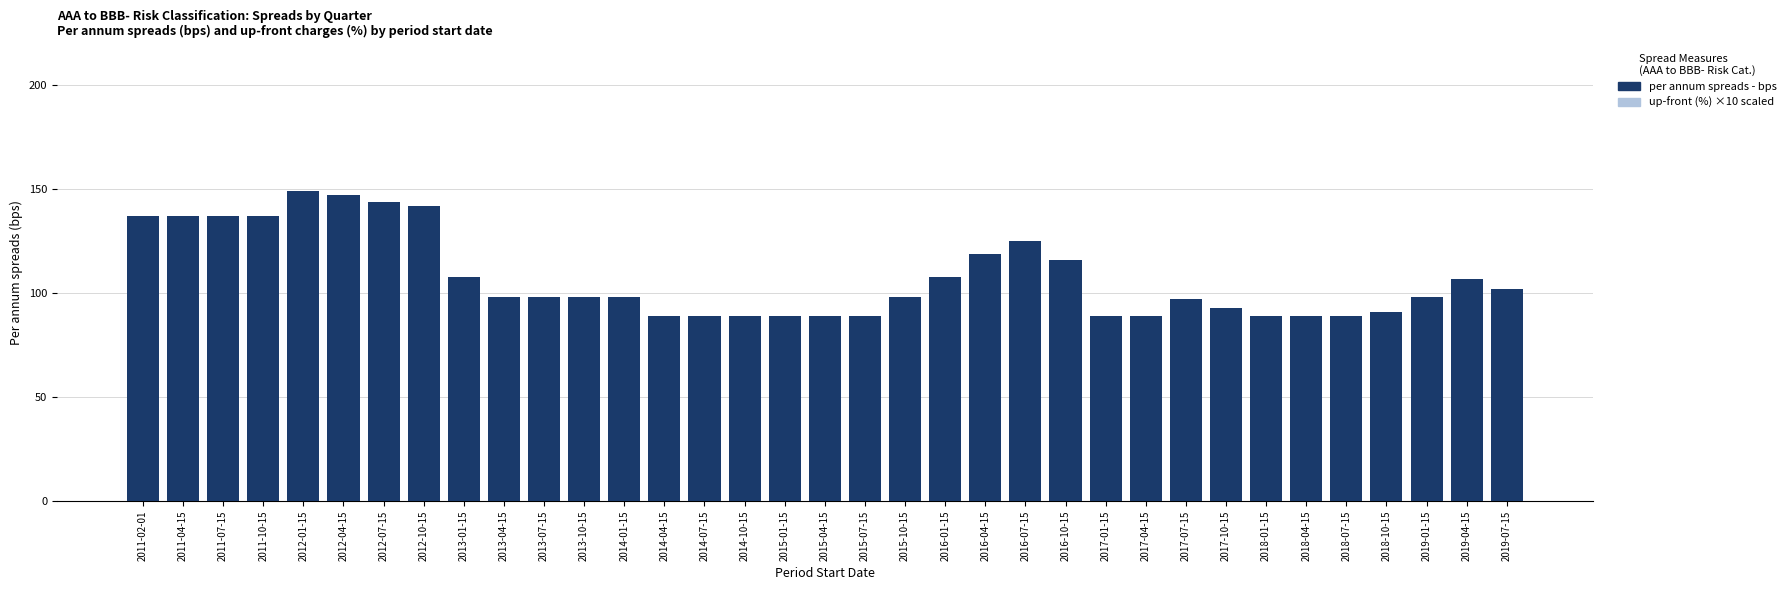

What is the label of the 11th bar from the left?

2013-07-15